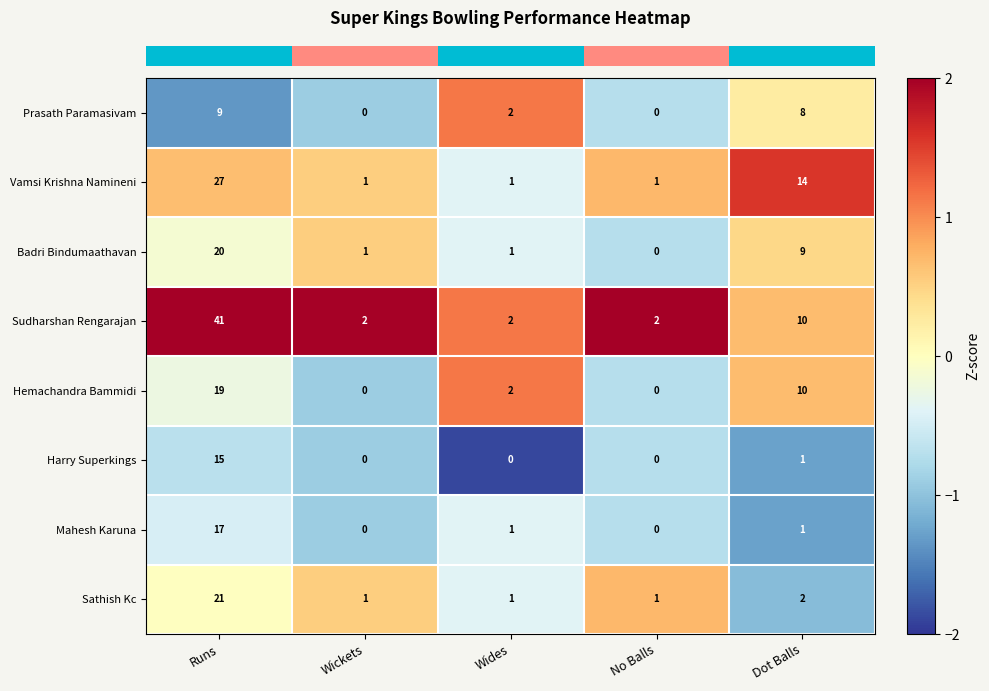

List the series in order of their peak value, highest first.

Sudharshan Rengarajan, Vamsi Krishna Namineni, Sathish Kc, Badri Bindumaathavan, Hemachandra Bammidi, Mahesh Karuna, Harry Superkings, Prasath Paramasivam